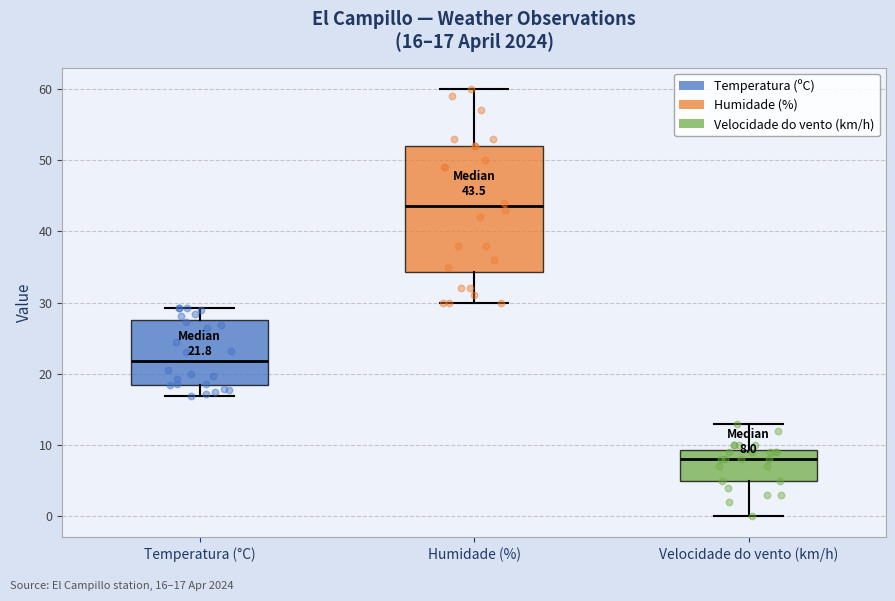

Which box has the lowest median line?

Velocidade do vento (km/h)